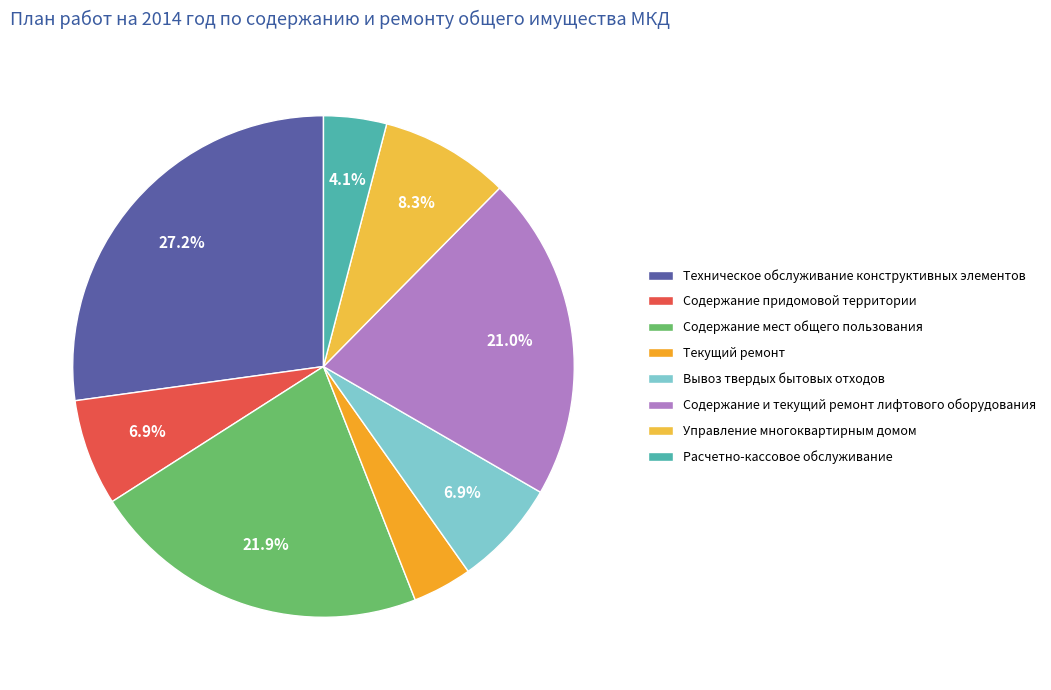

To the nearest percent, what is the average slice percentage?

12%